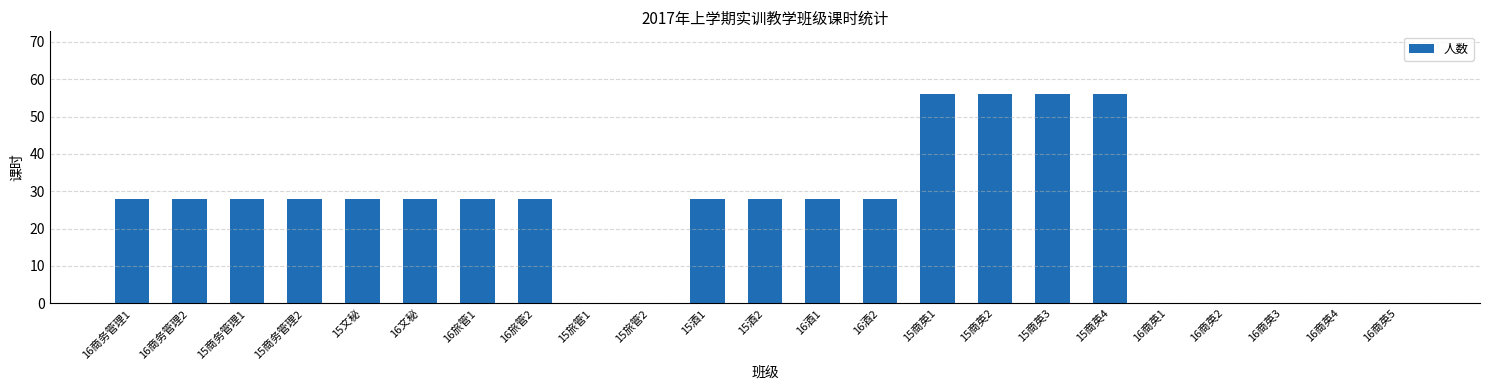

Approximately how many times larger is the value at 16商务管理2 compared to 15文秘?

1.0